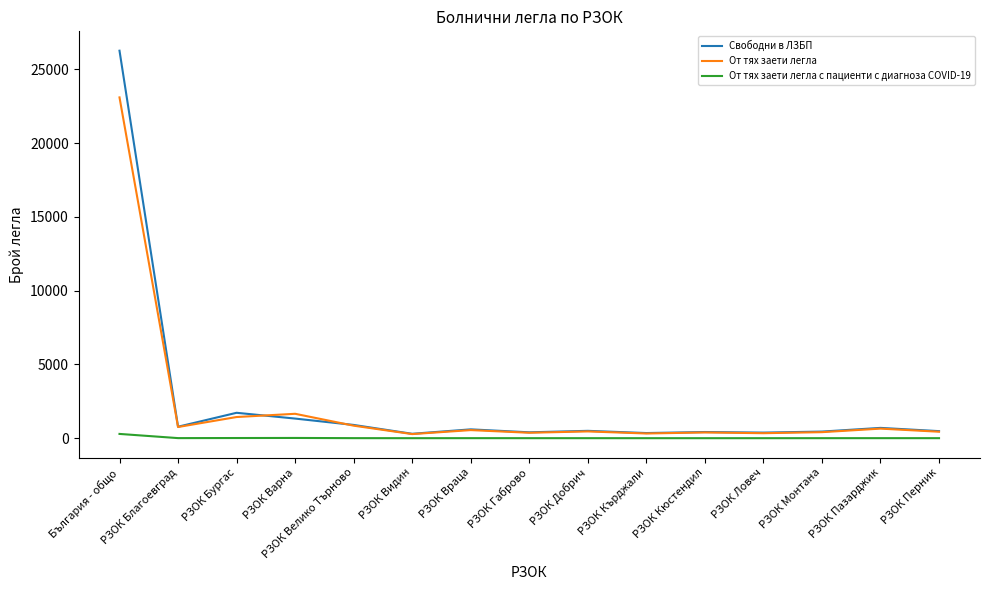

What value does the Свободни в ЛЗБП series have at РЗОК Видин, to the nearest 100?

300